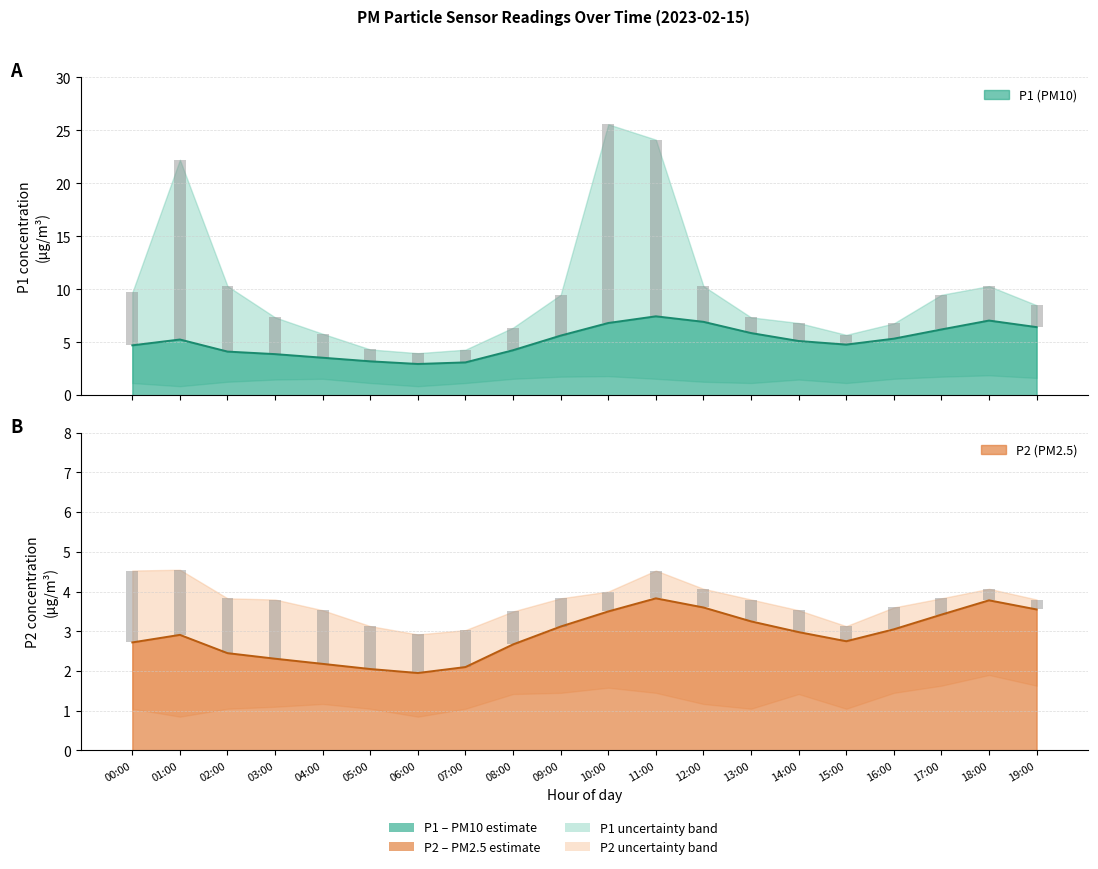

What is the difference between the highest and lowest values at 18:00?

3.8